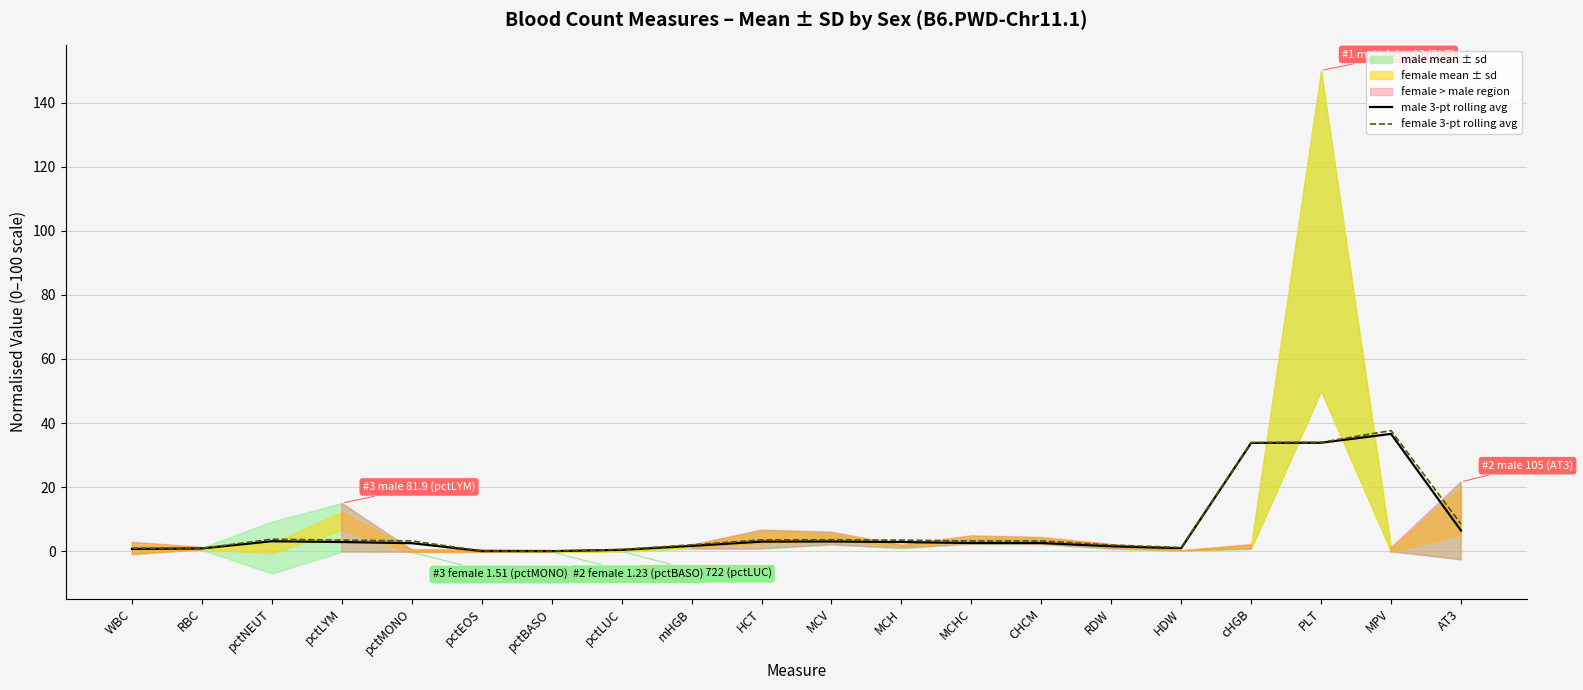

What is the sum of the female 3-pt rolling avg values at MCV and HDW?

4.7